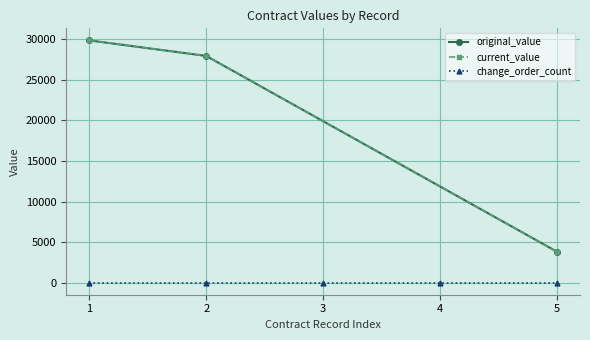

Does the chart have visible grid lines?

Yes